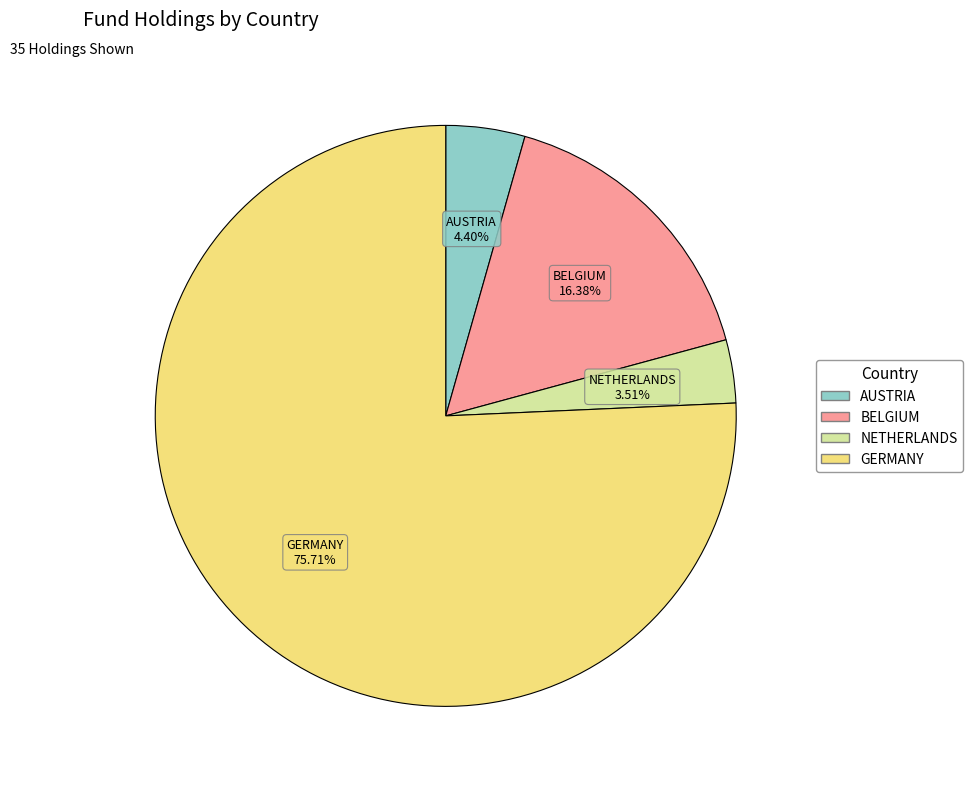

Is there a majority slice in this chart?

Yes